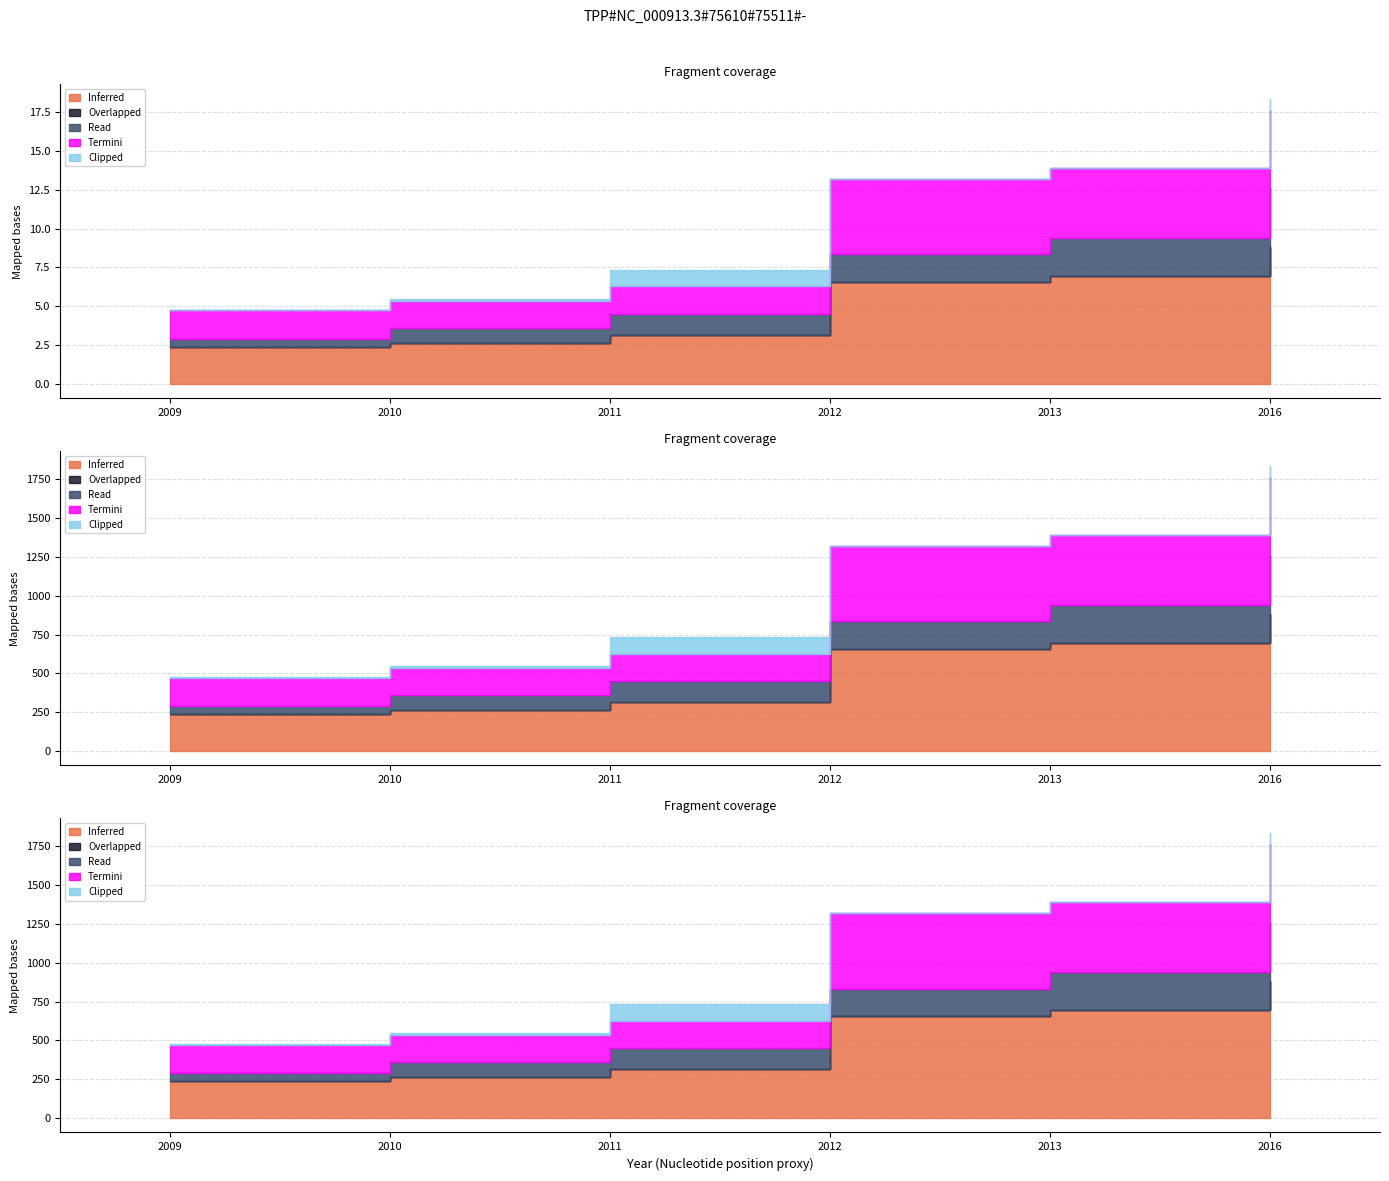

True or false: Termini and Overlapped intersect in this chart.

False